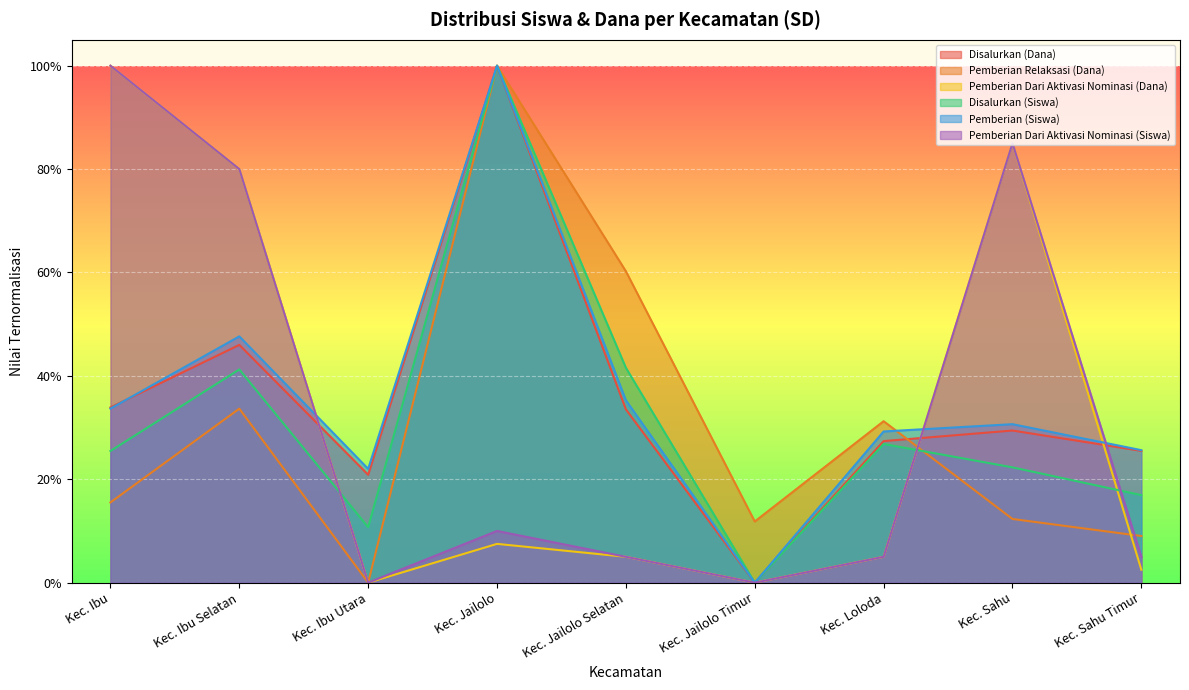

List the series in order of their peak value, highest first.

Disalurkan (Dana), Pemberian (Siswa), Pemberian Relaksasi (Dana), Disalurkan (Siswa), Pemberian Dari Aktivasi Nominasi (Dana), Pemberian Dari Aktivasi Nominasi (Siswa)